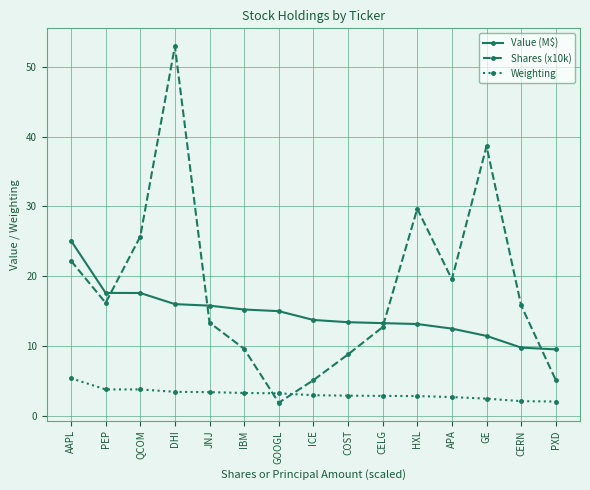

True or false: Shares (x10k) has a value of 41.6 at QCOM.

False